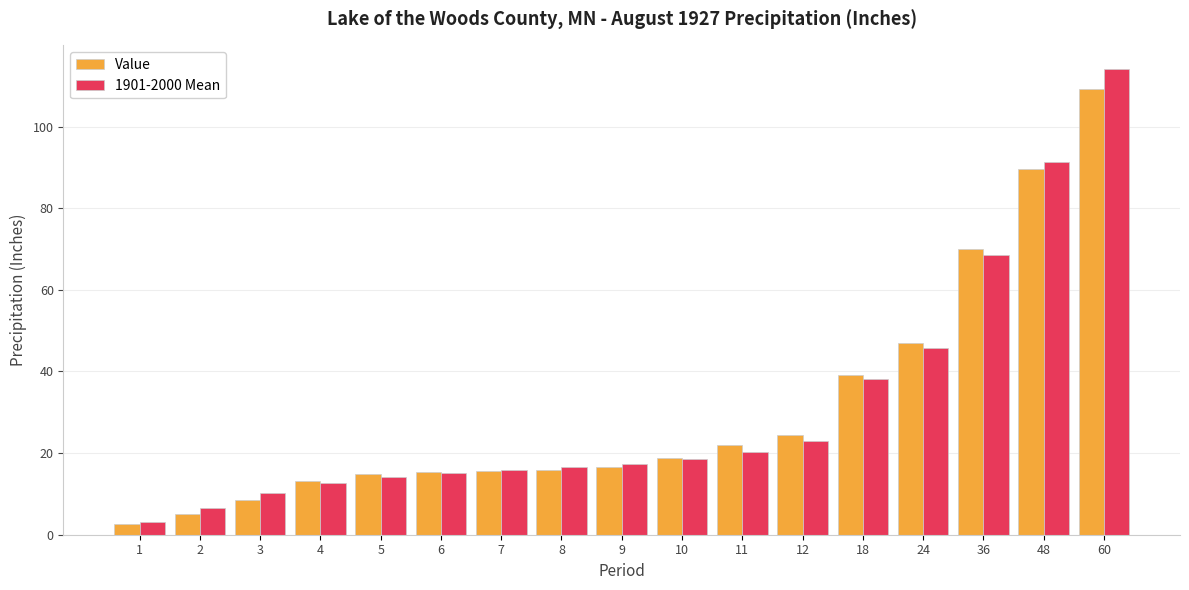

At which label is Value closest to 56?

24